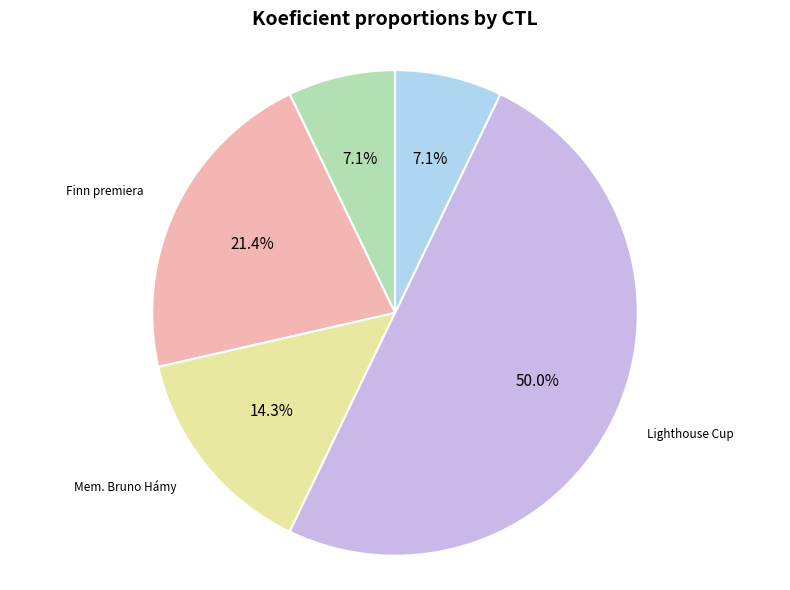

Which slice is the largest?

Lighthouse Cup